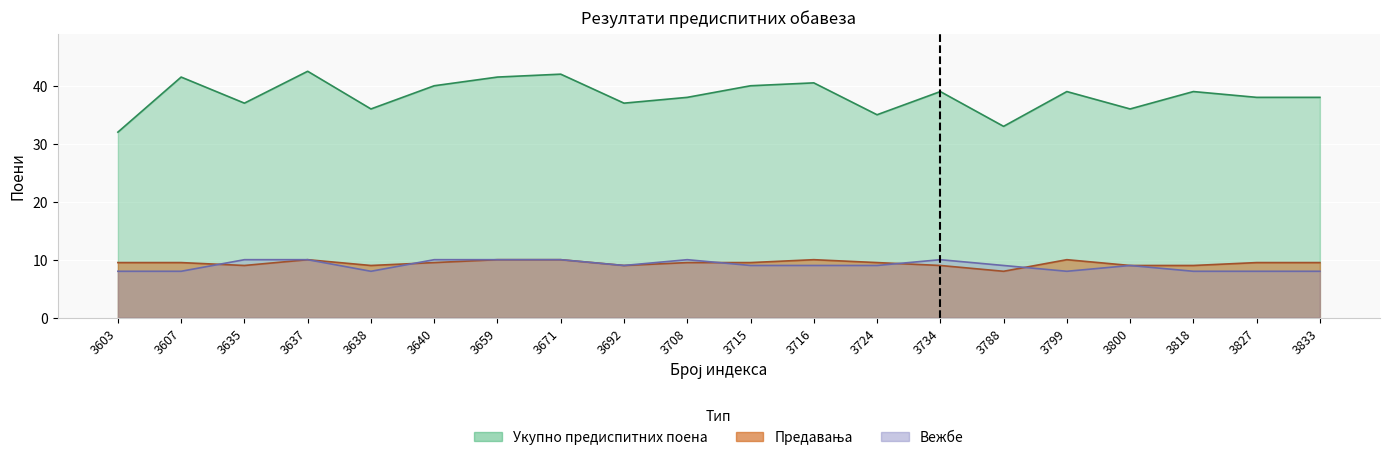

What value does the Предавања series have at 3818?

9.0